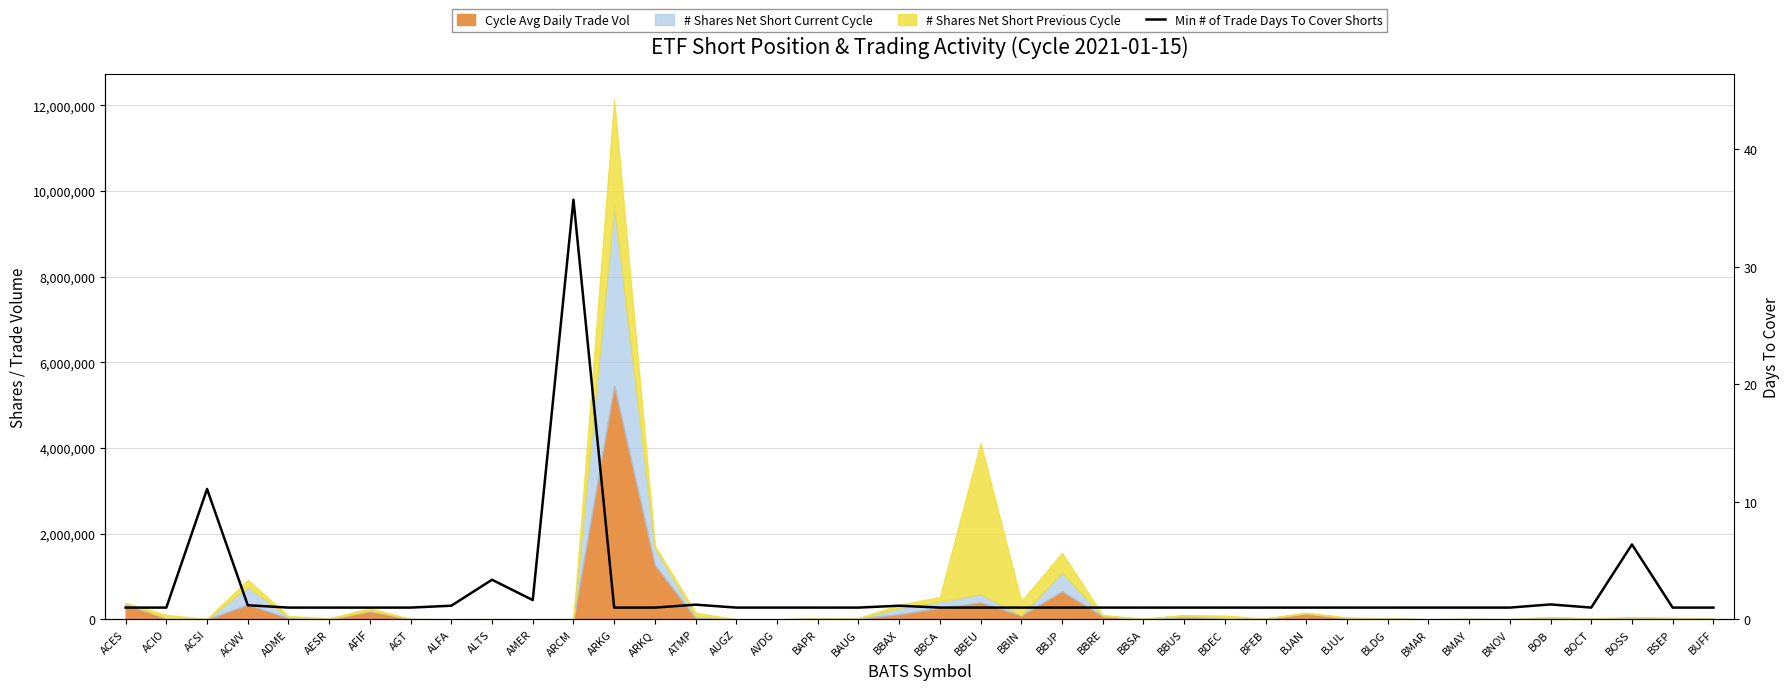

Which label corresponds to the largest value in the chart?

ARCM